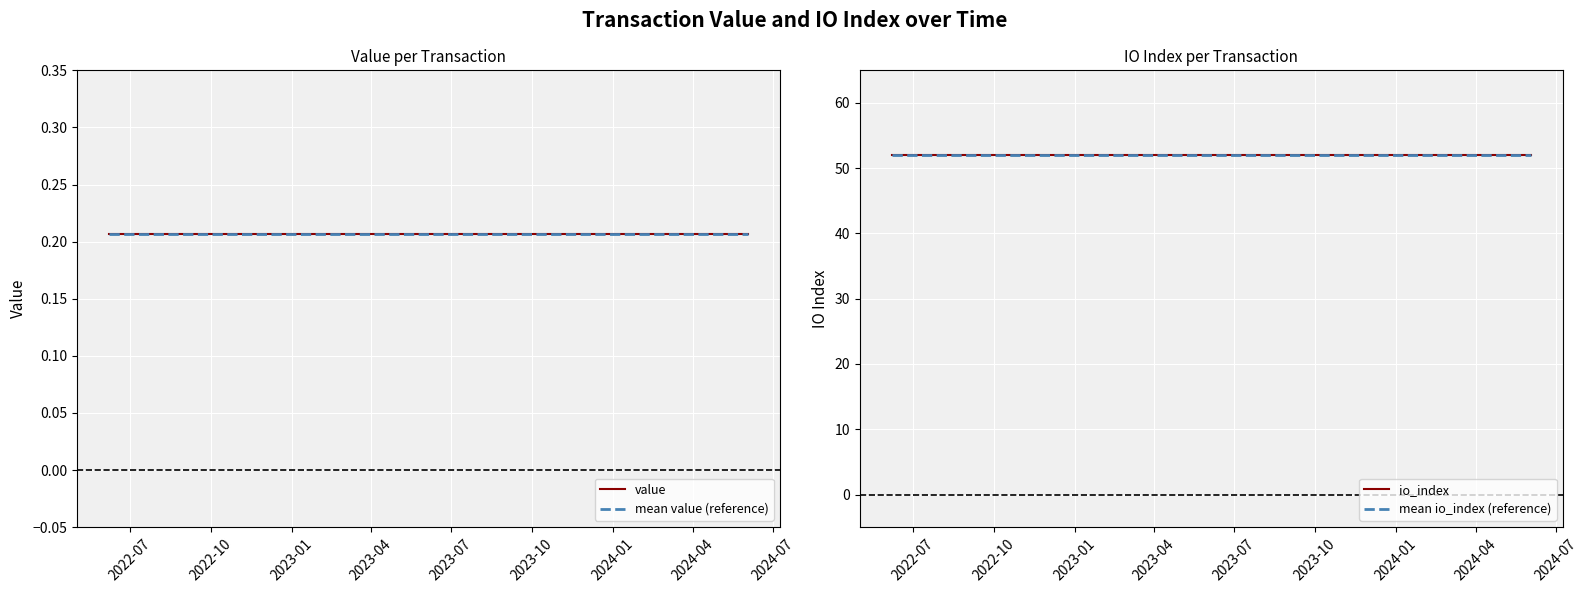

The value of mean value (reference) at 2024-01 is 0.2. True or false?

True